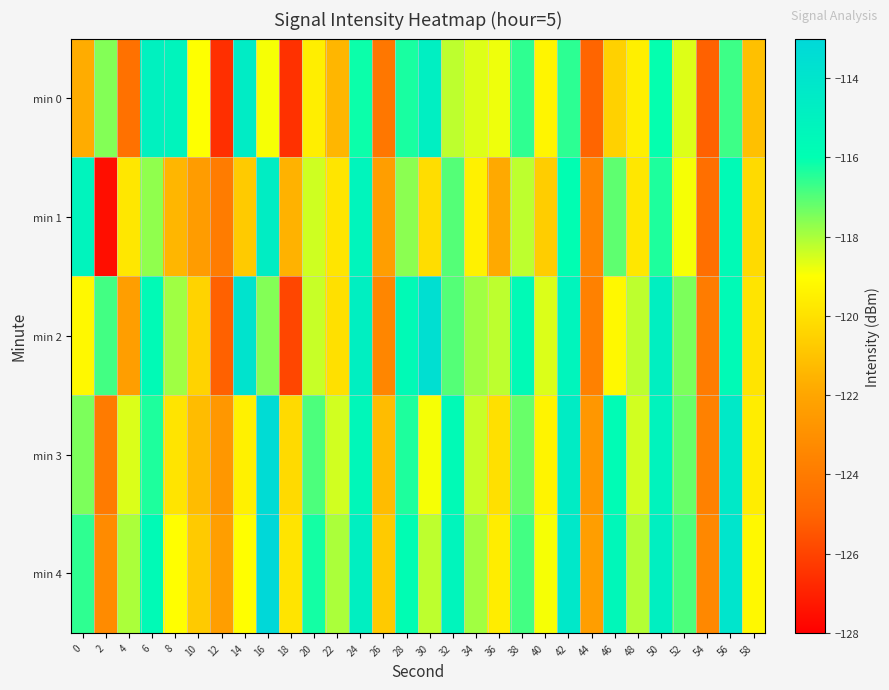

Reading left to right, extract all data points from this chart.

min 0: 0=-121.8	2=-117.6	4=-124.5	6=-115.0	8=-115.2	10=-119.0	12=-126.6	14=-114.6	16=-118.9	18=-126.5	20=-119.5	22=-121.4	24=-116.2	26=-124.2	28=-116.3	30=-114.8	32=-118.2	34=-118.6	36=-118.8	38=-116.6	40=-119.3	42=-116.5	44=-125.0	46=-120.5	48=-119.5	50=-116.1	52=-118.6	54=-125.1	56=-116.7	58=-121.1
min 1: 0=-115.2	2=-127.6	4=-119.8	6=-117.7	8=-121.4	10=-122.4	12=-123.9	14=-120.8	16=-114.7	18=-121.6	20=-118.4	22=-119.9	24=-115.2	26=-122.3	28=-117.7	30=-120.1	32=-117.0	34=-119.5	36=-121.9	38=-118.2	40=-120.7	42=-116.0	44=-123.5	46=-117.1	48=-119.8	50=-116.3	52=-118.9	54=-124.6	56=-115.7	58=-120.2
min 2: 0=-119.2	2=-116.8	4=-122.3	6=-115.7	8=-117.9	10=-120.5	12=-125.1	14=-113.9	16=-117.6	18=-125.9	20=-118.3	22=-120.0	24=-114.8	26=-123.5	28=-115.7	30=-113.6	32=-117.0	34=-117.9	36=-118.2	38=-115.7	40=-118.6	42=-115.2	44=-123.7	46=-119.2	48=-118.2	50=-114.8	52=-117.5	54=-123.9	56=-115.7	58=-119.9
min 3: 0=-117.5	2=-124.0	4=-118.6	6=-116.3	8=-119.9	10=-121.2	12=-122.7	14=-119.5	16=-113.3	18=-120.2	20=-116.9	22=-118.5	24=-115.5	26=-121.2	28=-116.3	30=-118.9	32=-115.7	34=-118.3	36=-120.0	38=-117.2	40=-119.3	42=-114.6	44=-122.7	46=-115.8	48=-118.5	50=-115.1	52=-117.2	54=-123.7	56=-114.3	58=-119.6
min 4: 0=-116.6	2=-123.2	4=-118.0	6=-115.7	8=-119.0	10=-120.8	12=-122.3	14=-119.0	16=-113.0	18=-119.9	20=-116.2	22=-118.0	24=-114.8	26=-120.8	28=-115.9	30=-118.2	32=-115.2	34=-117.9	36=-119.6	38=-116.8	40=-118.9	42=-114.2	44=-122.3	46=-115.5	48=-118.1	50=-114.8	52=-116.9	54=-123.3	56=-114.0	58=-119.2